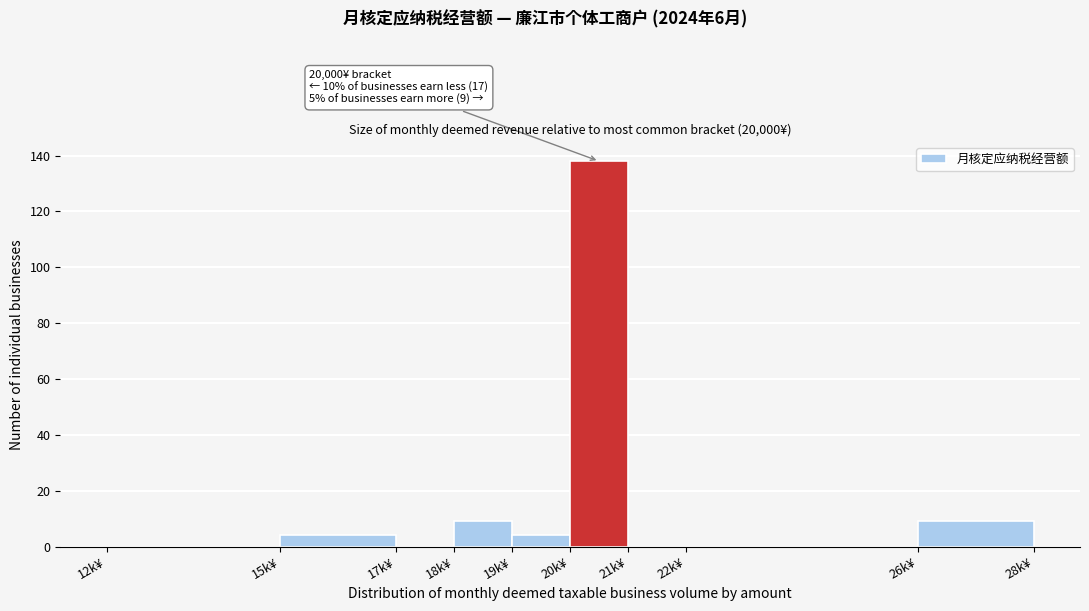

Reading right to left, list all the values displayed in this chart.

26k¥=9	22k¥=0	21k¥=0	20k¥=138	19k¥=4	18k¥=9	17k¥=0	15k¥=4	12k¥=0